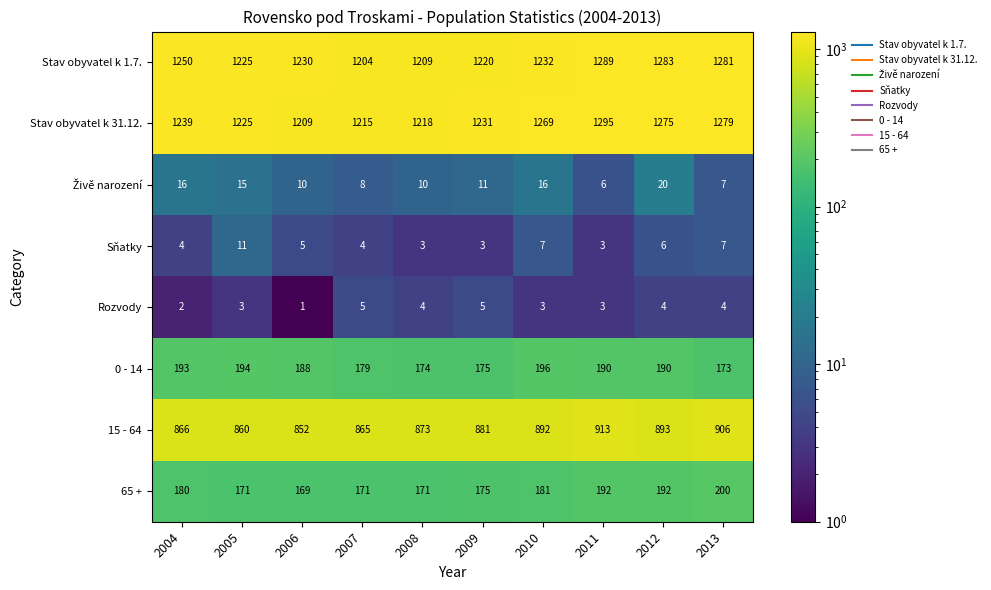

The Sňatky series shows 3 at 2008. True or false?

True